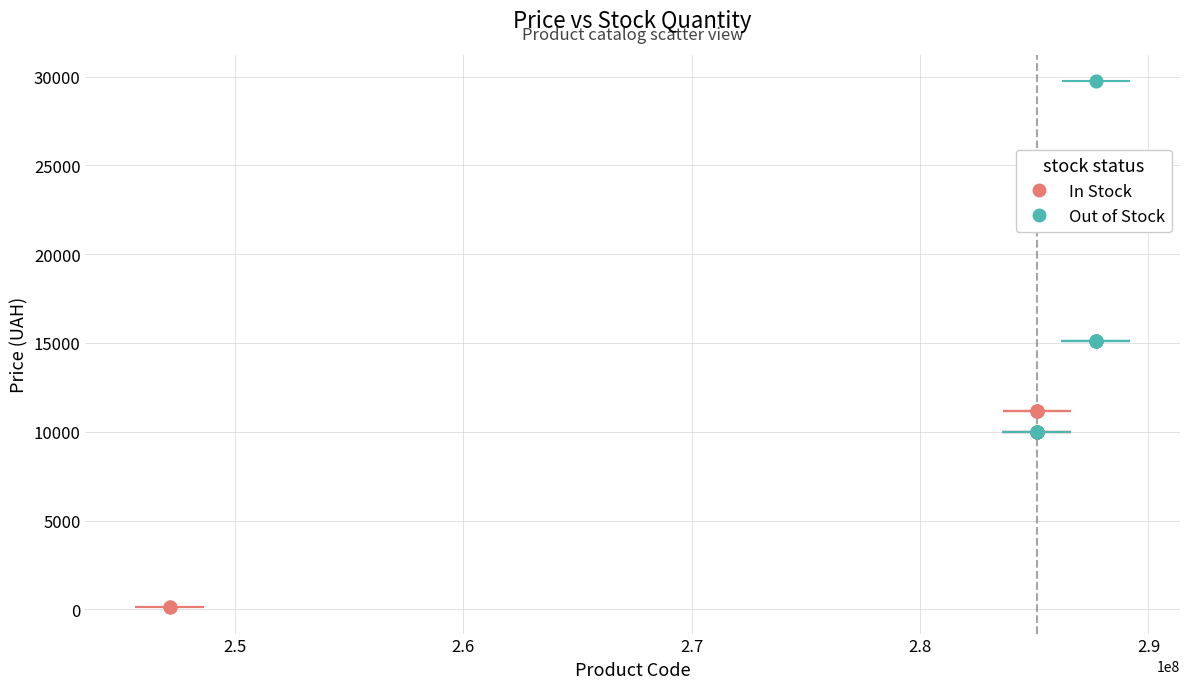

Which series reaches the minimum Y coordinate?

In Stock